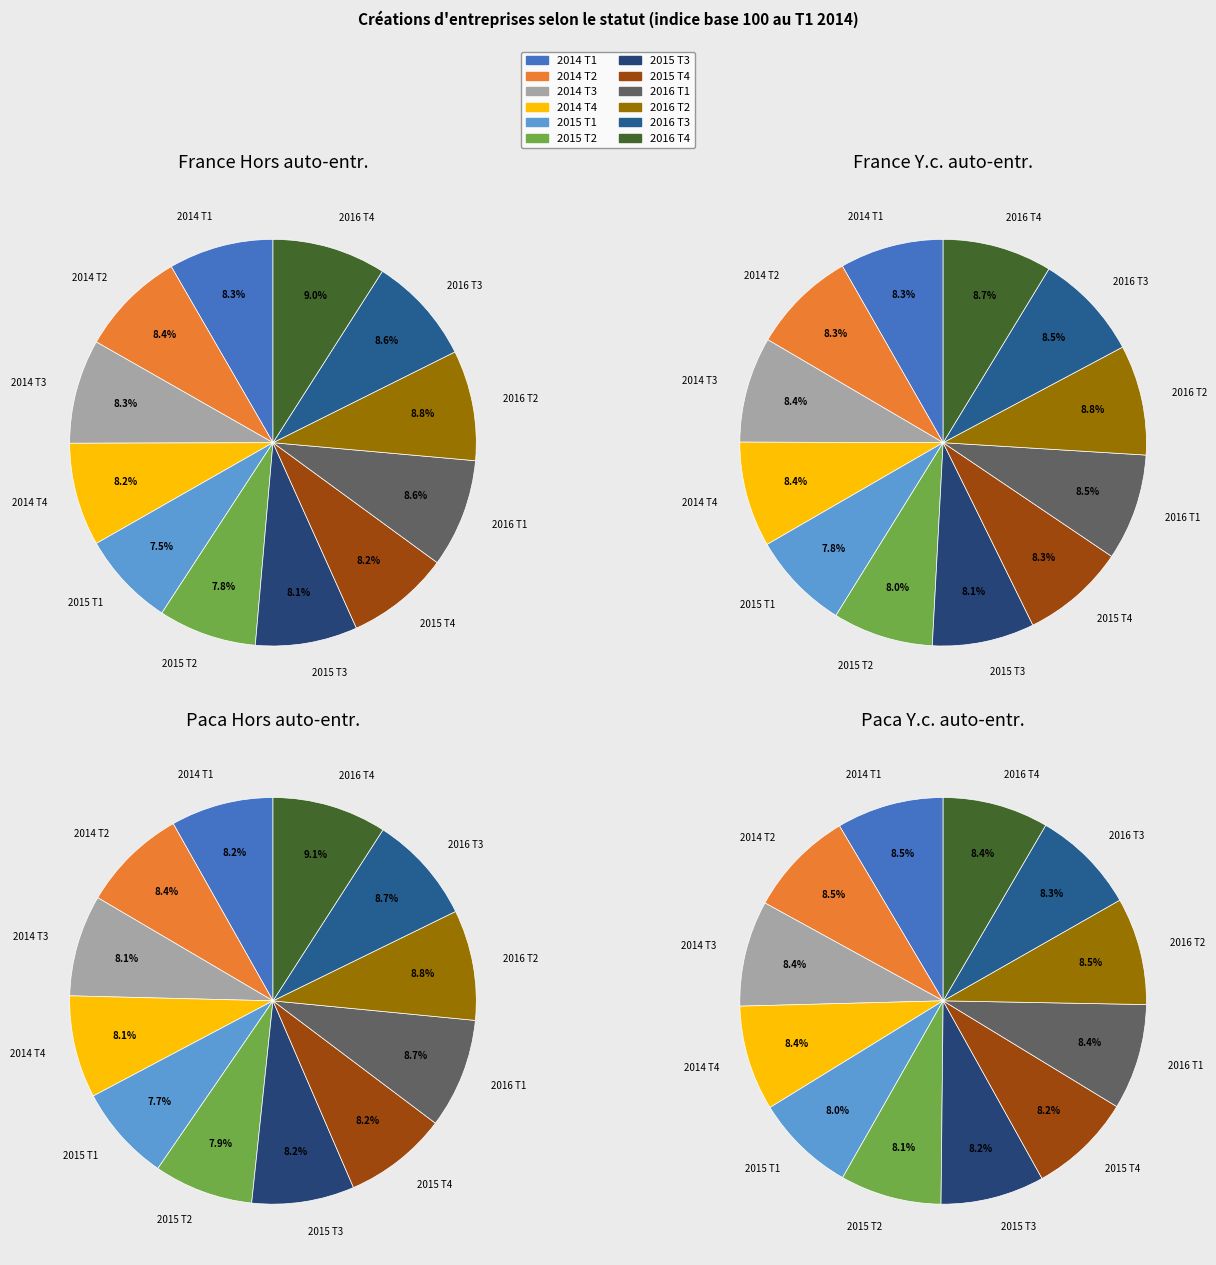

To the nearest percent, what portion does 2014 T3 represent?

8%